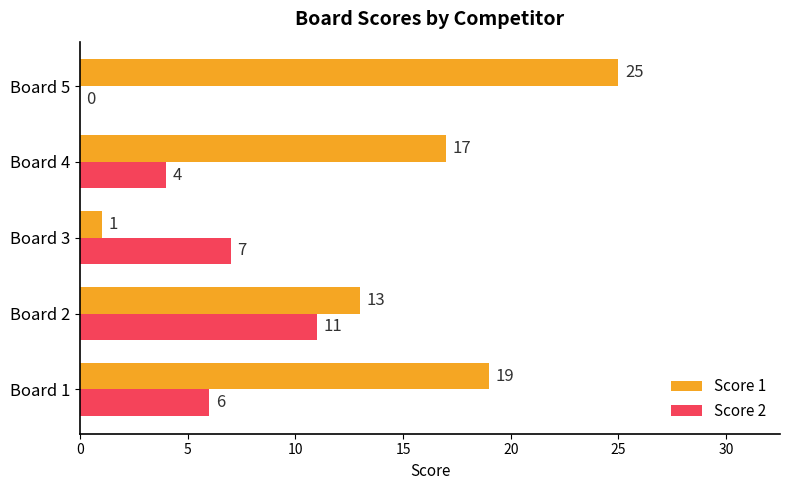

What is the total value across all series at Board 5?

25